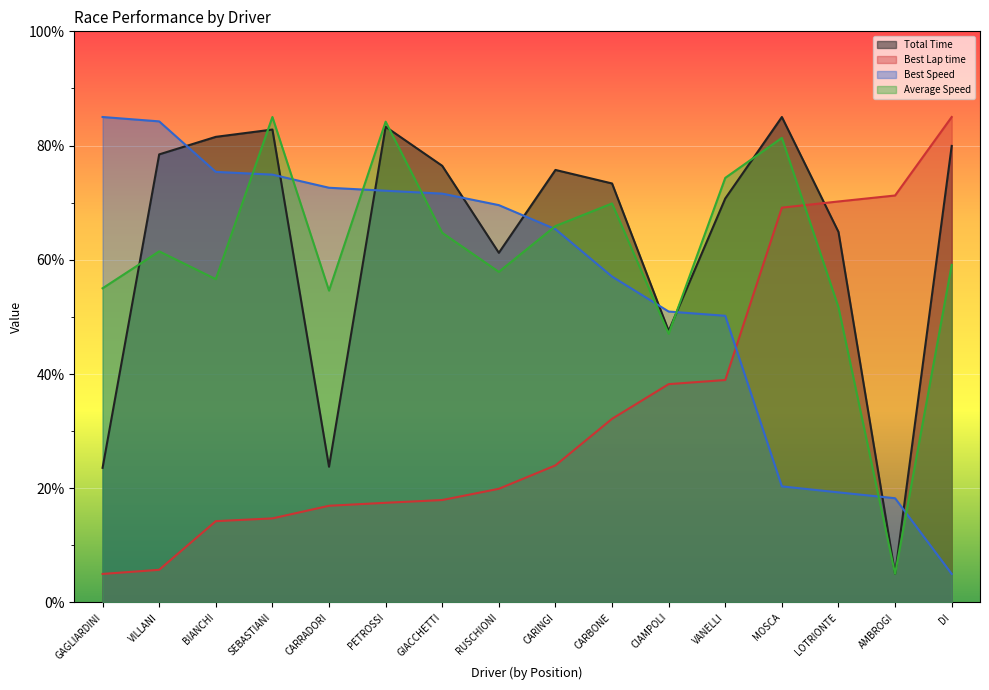

What position from the right is AMBROGI?

2